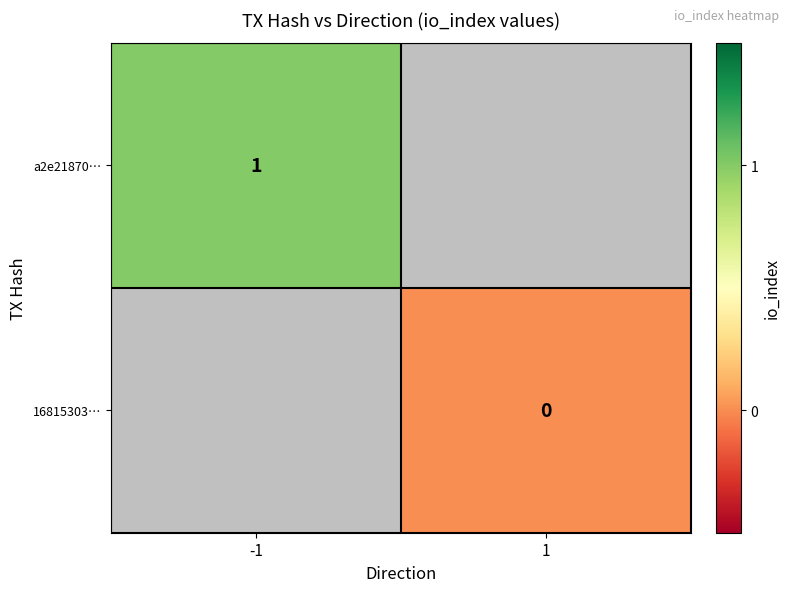

What is the maximum value shown in the chart?

1.0